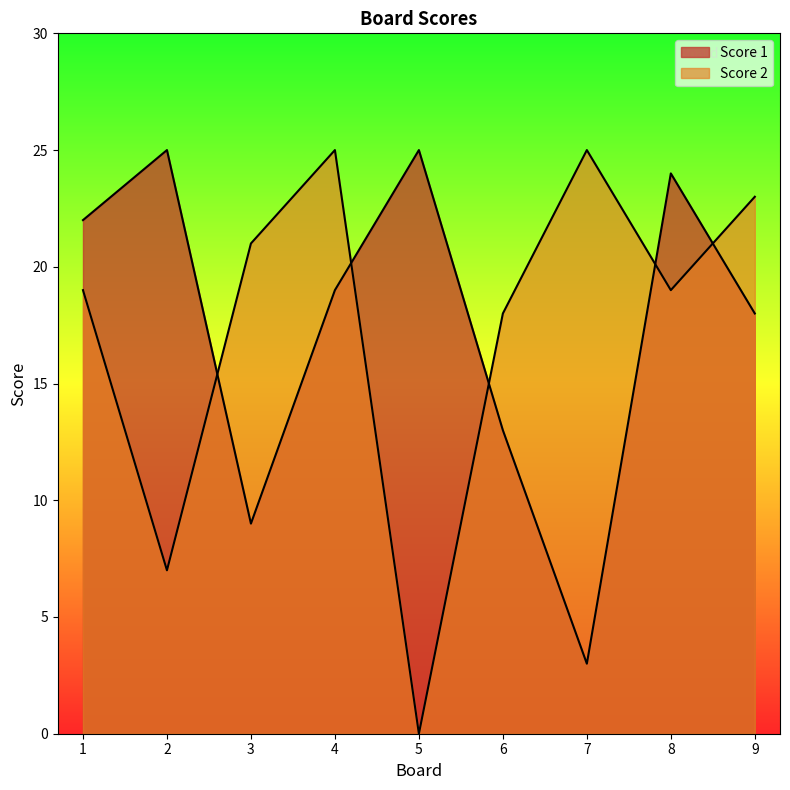

What is the spread (max minus min) of values at 6?

5